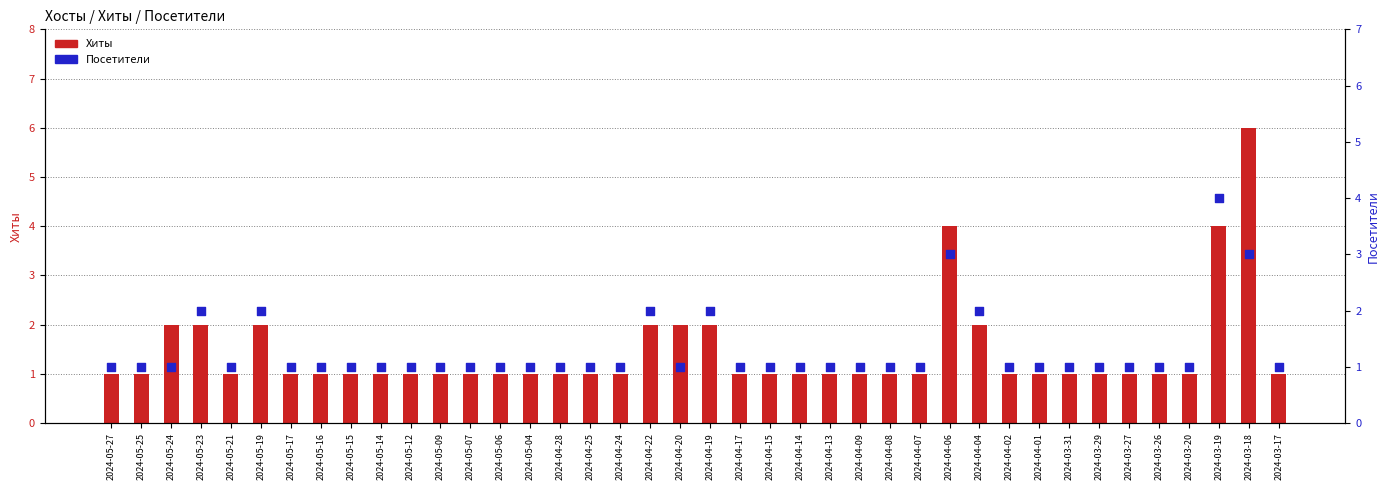

Which series has the largest Y range (max minus min)?

Хиты